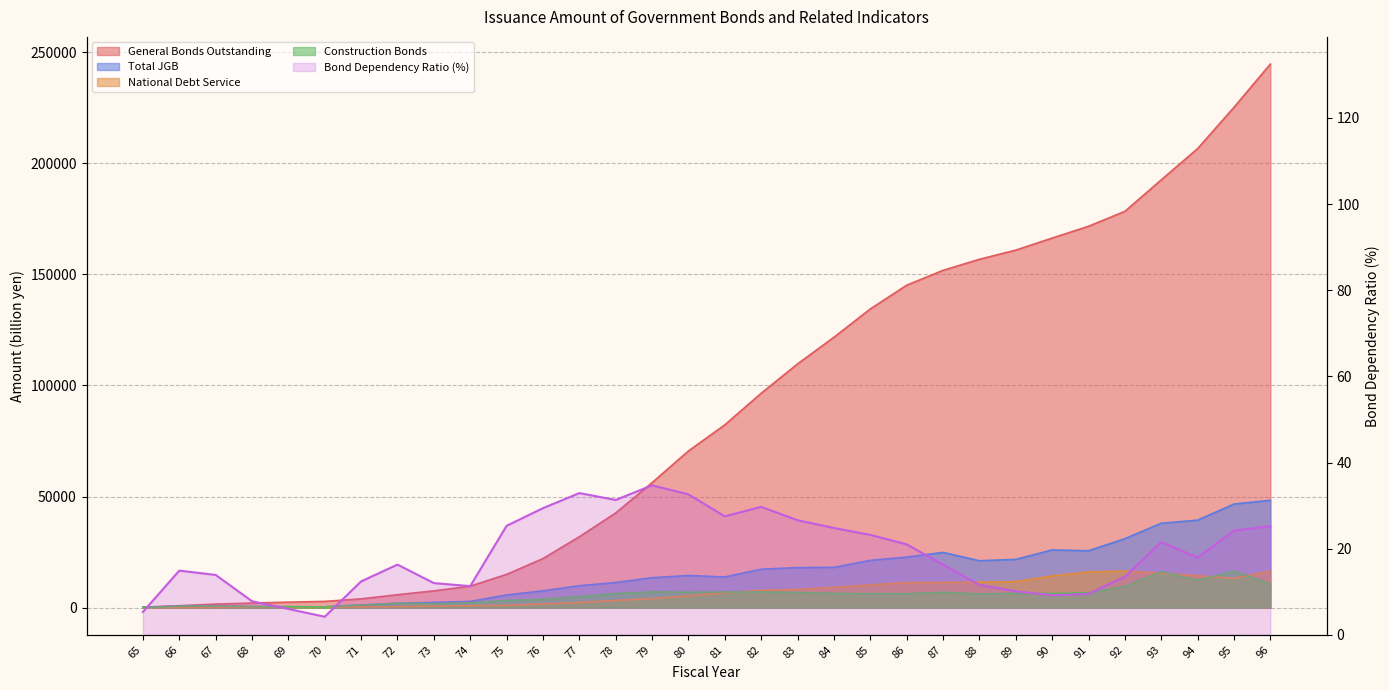

Which category has the highest value in the National Debt Service series?

92